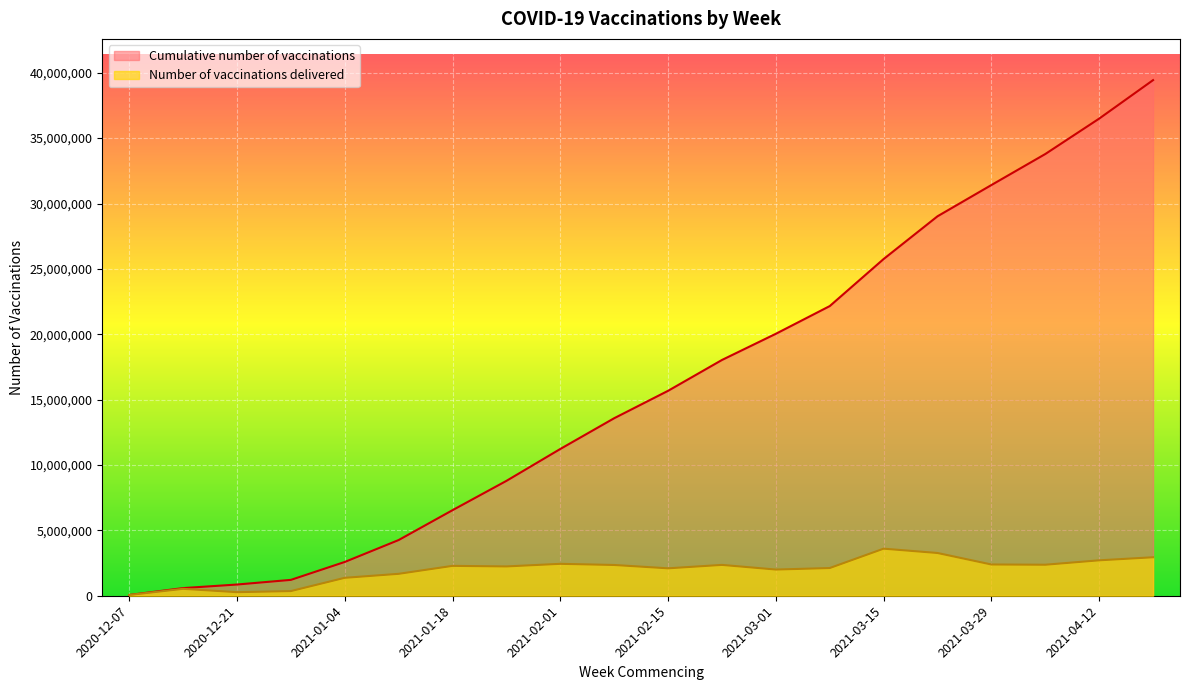

At which label is Number of vaccinations delivered closest to 1828787?

2021-01-11